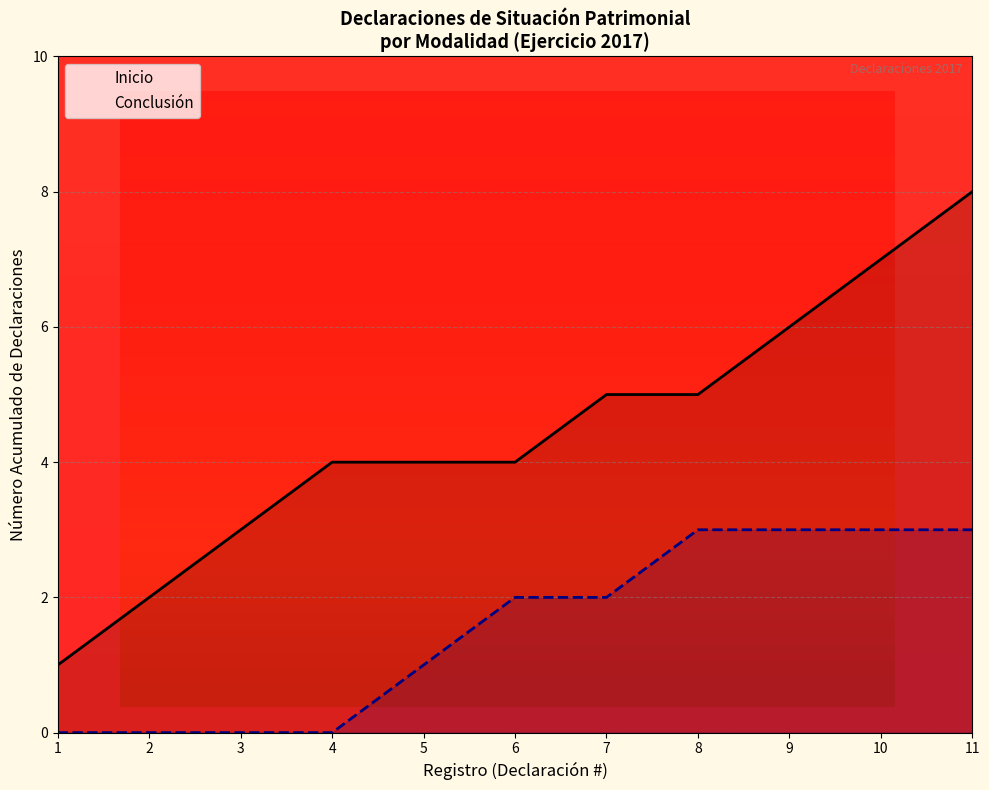

Reading left to right, what are all the values shown in this chart?

Inicio: 1	2	3	4	4	4	5	5	6	7	8
Conclusión: 0	0	0	0	1	2	2	3	3	3	3